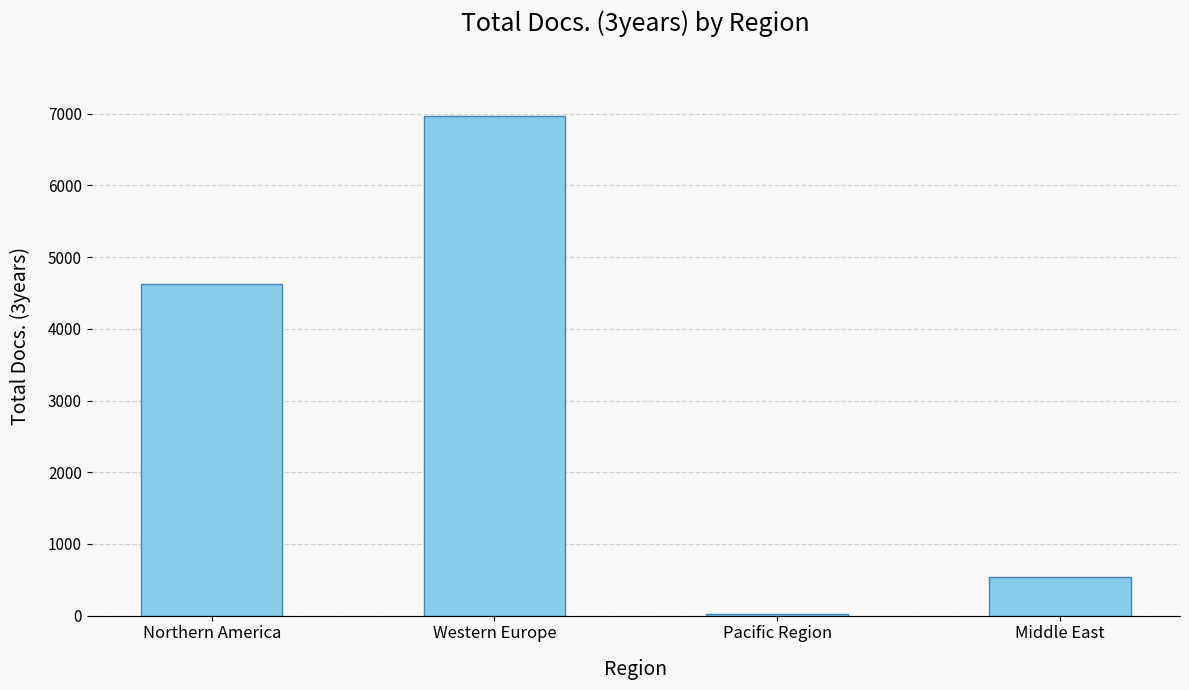

What is the difference between the maximum and minimum values?

6947